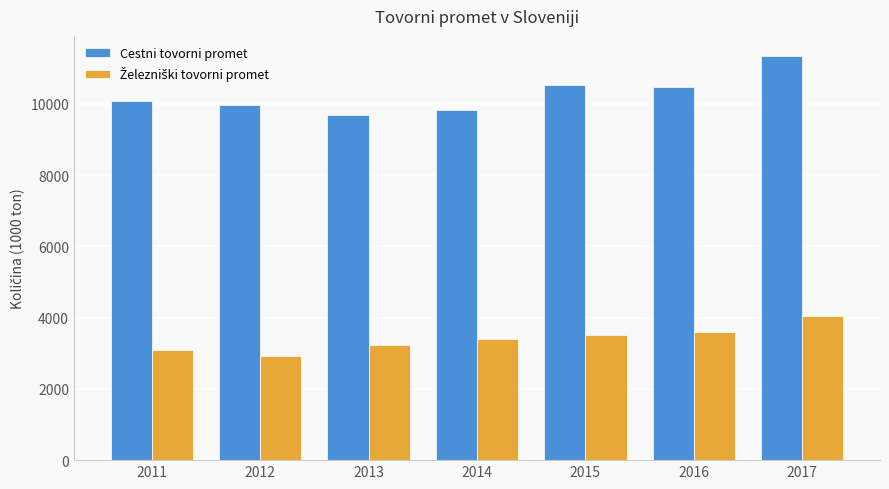

The value of Cestni tovorni promet at 2015 is 4780.9. True or false?

False